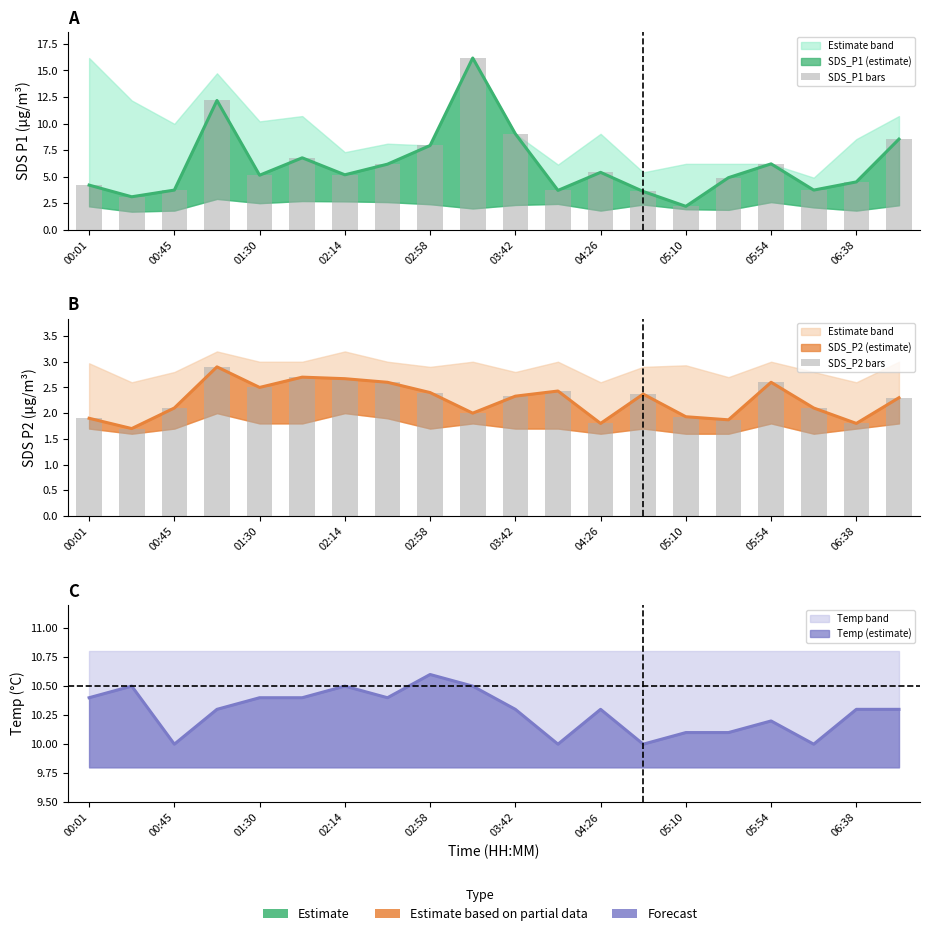

Reading left to right, what are all the values shown in this chart?

SDS_P1 bars: 4.2	3.1	3.7	12.2	5.1	6.8	5.2	6.2	7.9	16.2	9.0	3.7	5.4	3.6	2.2	4.9	6.2	3.7	4.5	8.5
SDS_P2 bars: 1.9	1.7	2.1	2.9	2.5	2.7	2.7	2.6	2.4	2.0	2.3	2.4	1.8	2.4	1.9	1.9	2.6	2.1	1.8	2.3